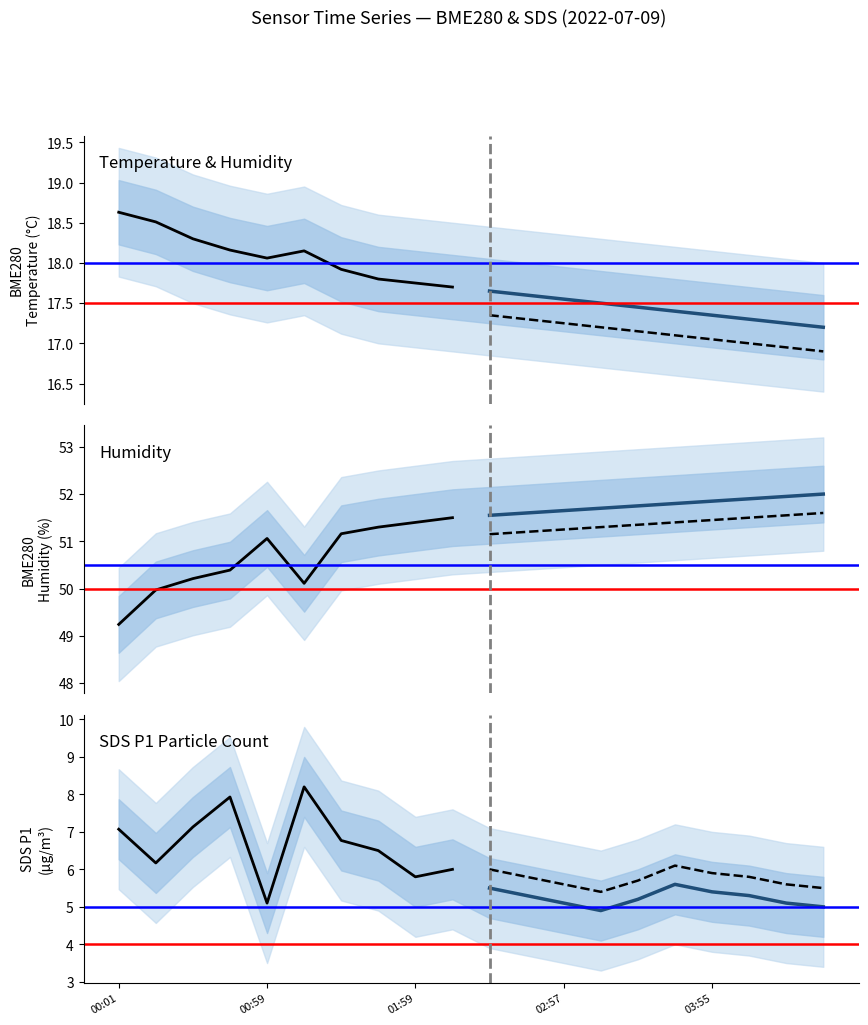

True or false: BME280_humidity (hist) and BME280_humidity (proj) intersect in this chart.

False